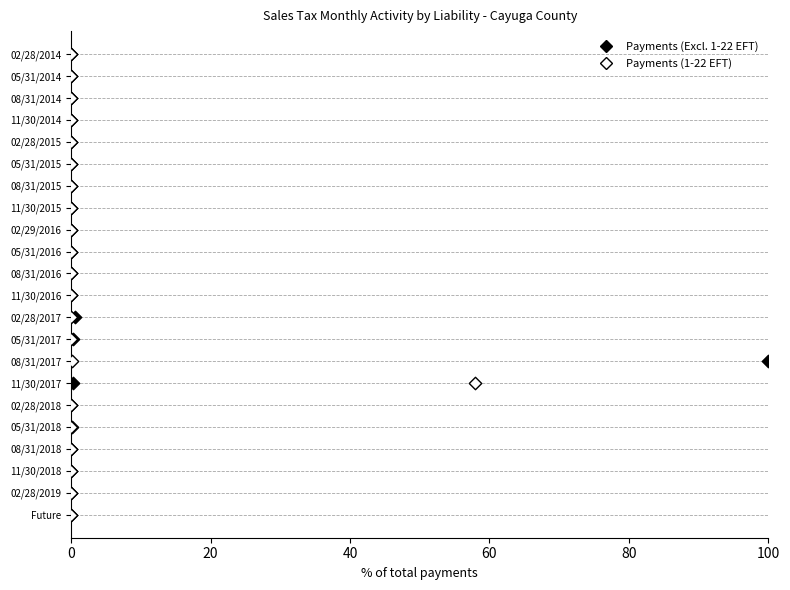

What are all the series names shown in the legend?

Payments (Excl. 1-22 EFT), Payments (1-22 EFT)